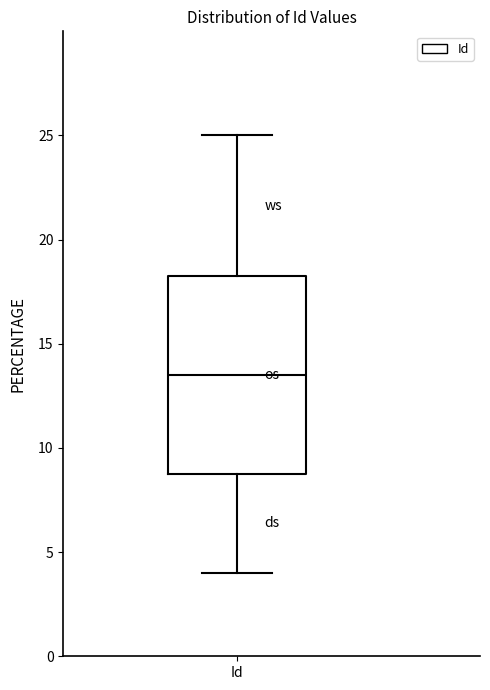

Read this box plot against the y-axis: the position of the median line, the range covered by the box, and the ends of both whiskers. The values are not printed on the chart, so give them approximately, as read against the axis.

median 13.5, box 9.0 to 18.5, whiskers 4.0 to 25.0